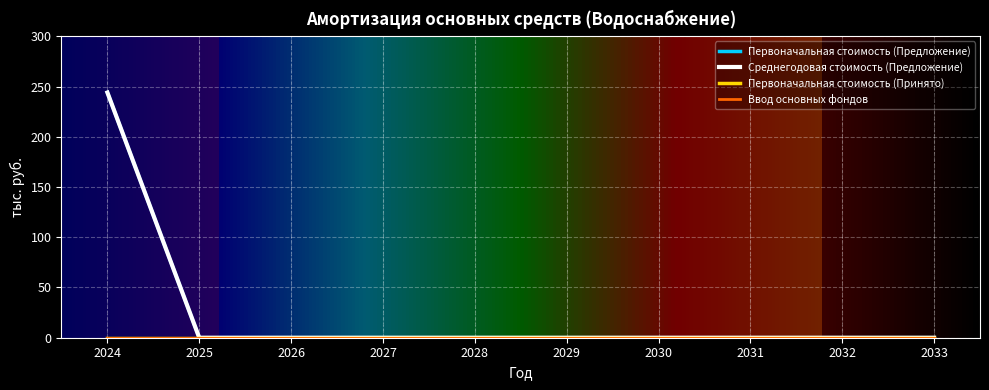

Is it true that Ввод основных фондов equals 0 at 2029?

True